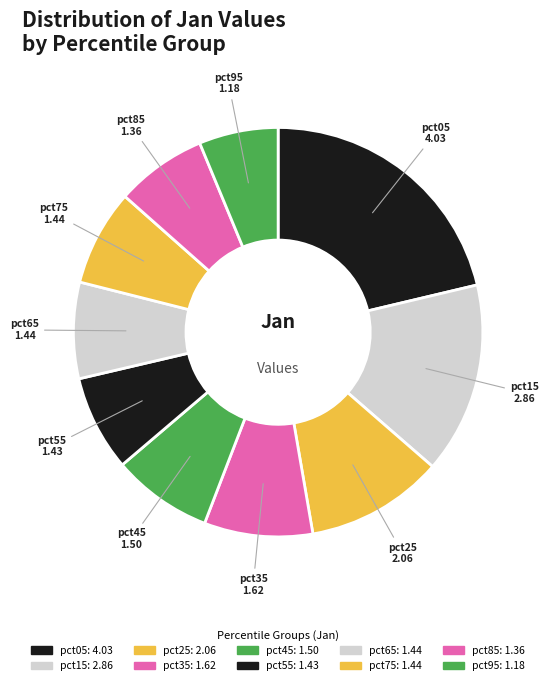

How many segments does this pie chart have?

10